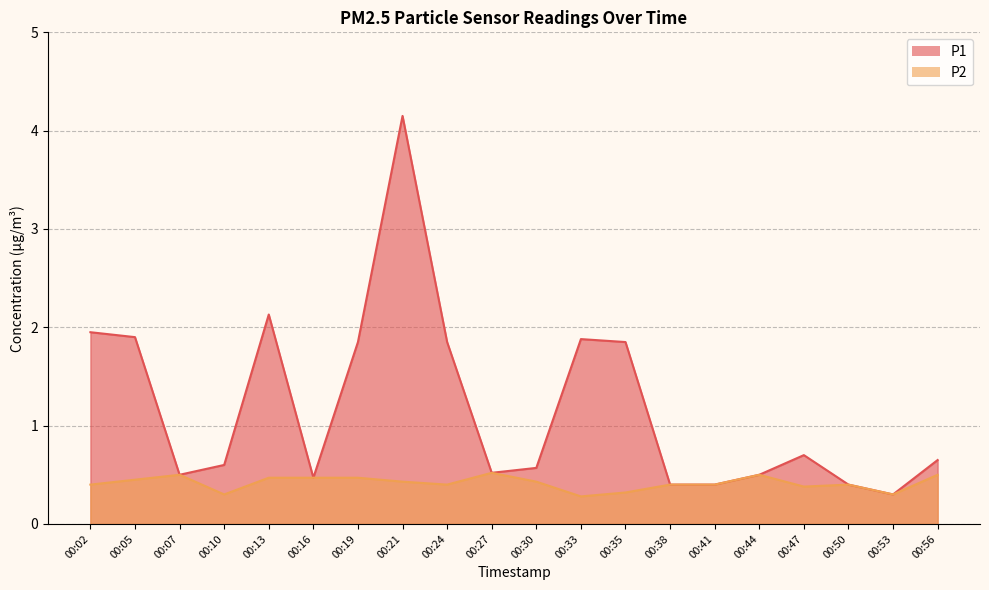

What value does the P1 series have at 00:10?

0.6